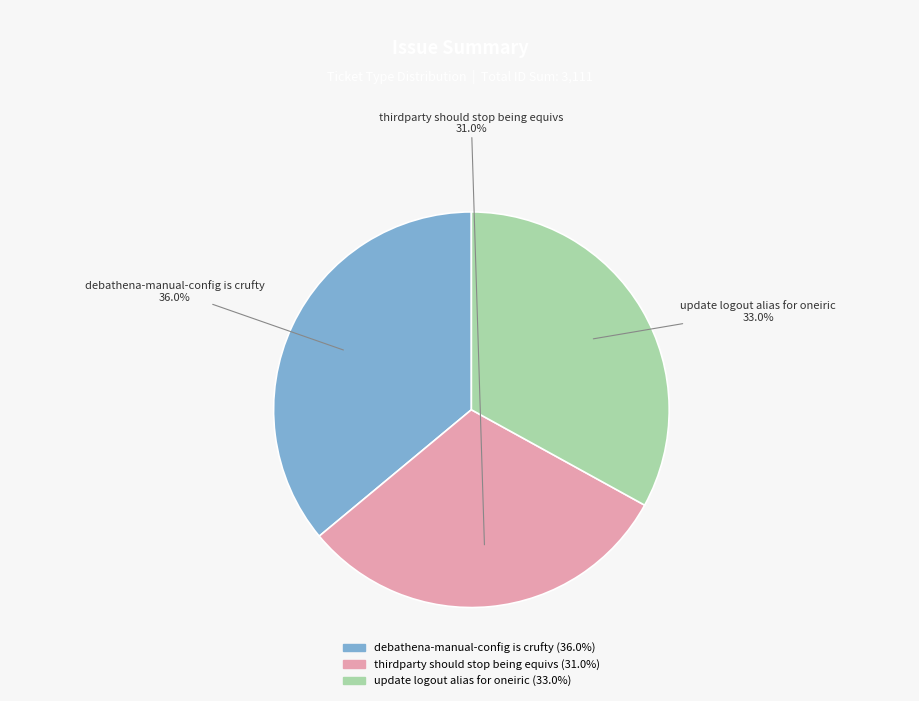

To the nearest percent, what is the difference between the debathena-manual-config is crufty and update logout alias for oneiric slice percentages?

3%